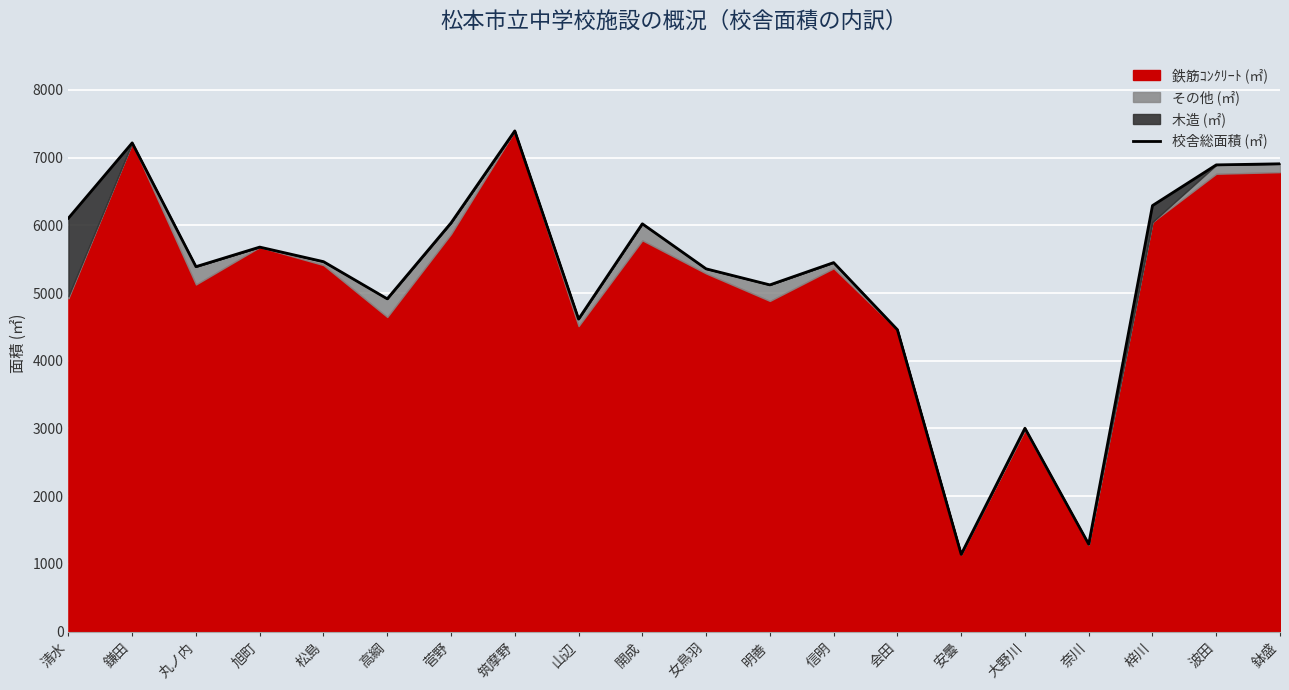

Rank the categories by value from highest to lowest.

筑摩野, 鎌田, 鉢盛, 波田, 梓川, 清水, 菅野, 開成, 旭町, 松島, 信明, 丸ノ内, 女鳥羽, 明善, 高綱, 山辺, 会田, 大野川, 奈川, 安曇